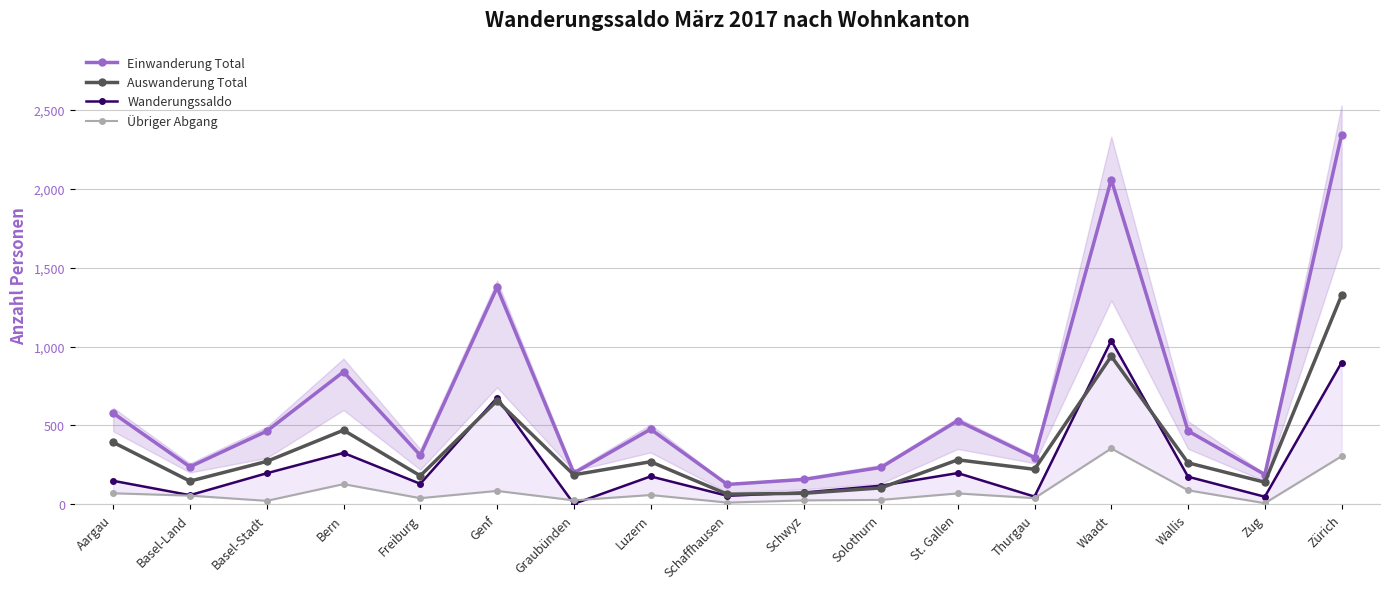

What is the label of the 11th point from the right?

Graubünden